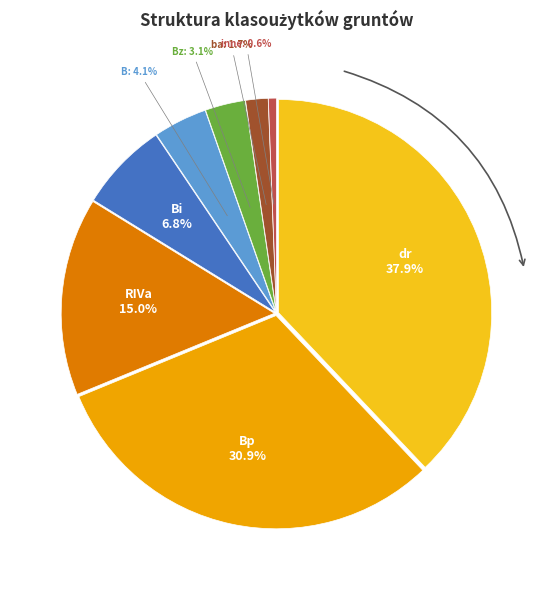

To the nearest percent, what percentage of the pie is Bi?

7%